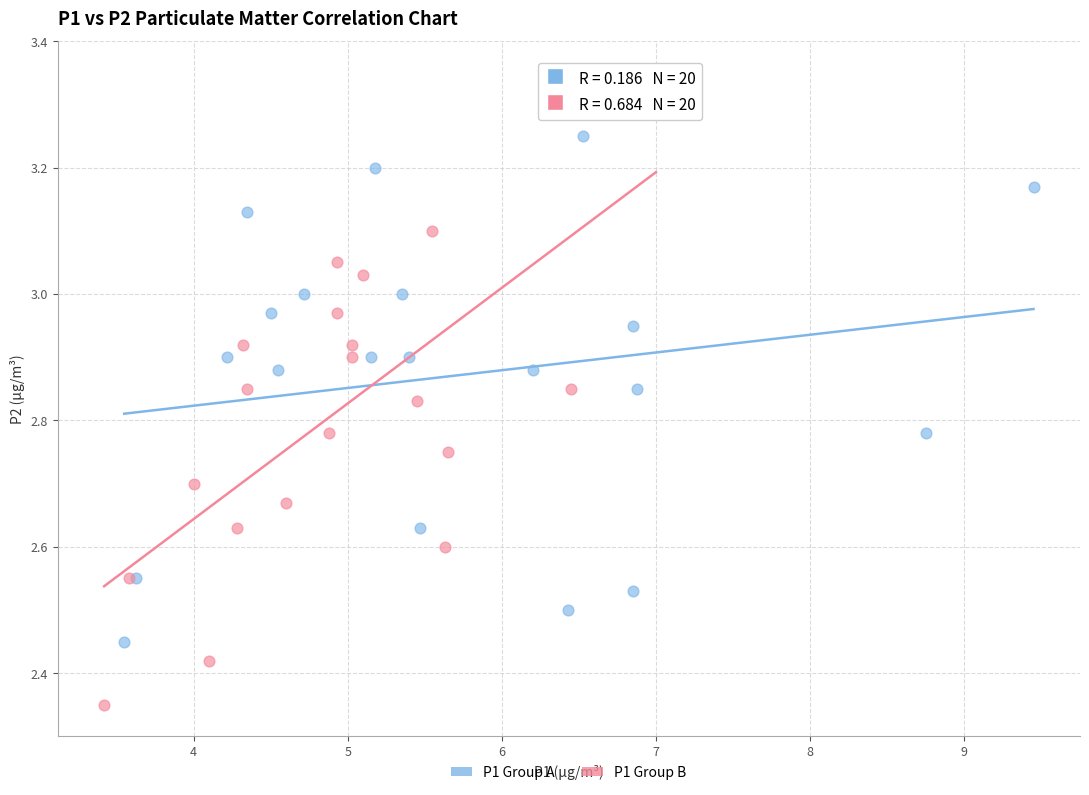

Which series has the widest spread of Y values?

P1 Group B